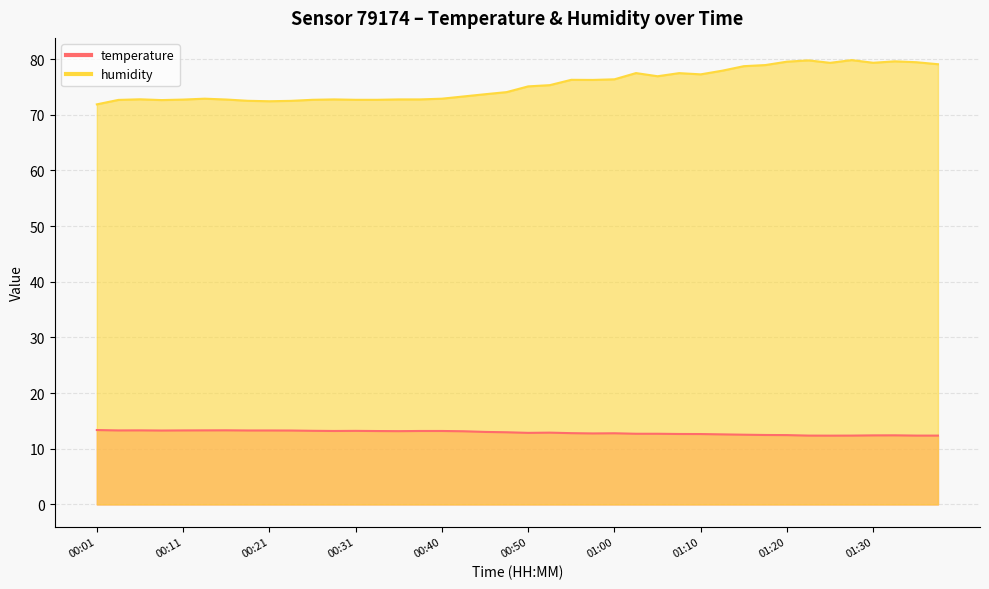

Which has a higher value, 00:48 or 00:28?

00:28